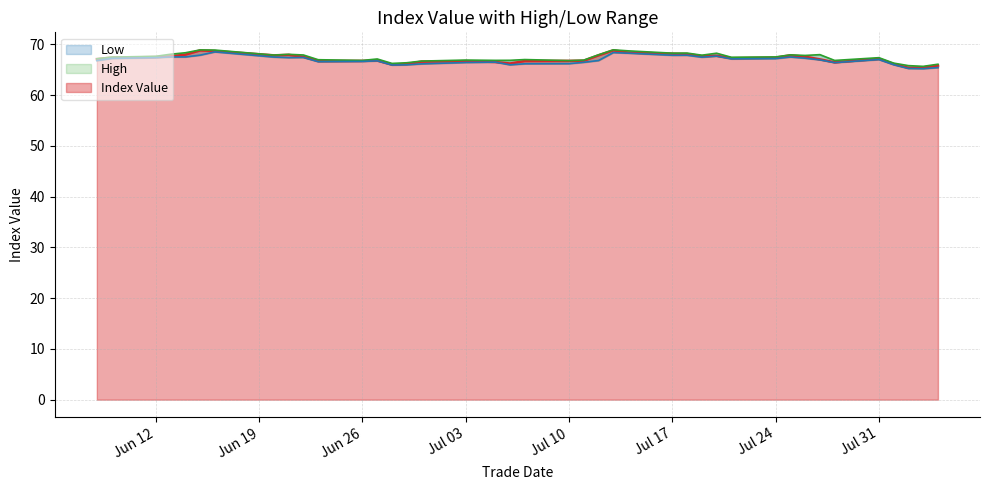

True or false: High and Low cross at least once.

False